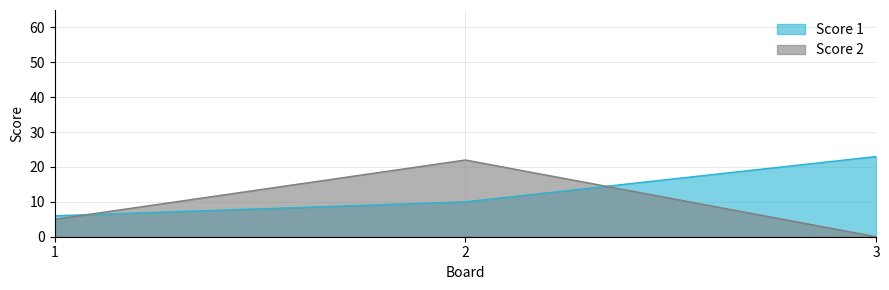

What is the approximate value of Score 2 at 2?

22